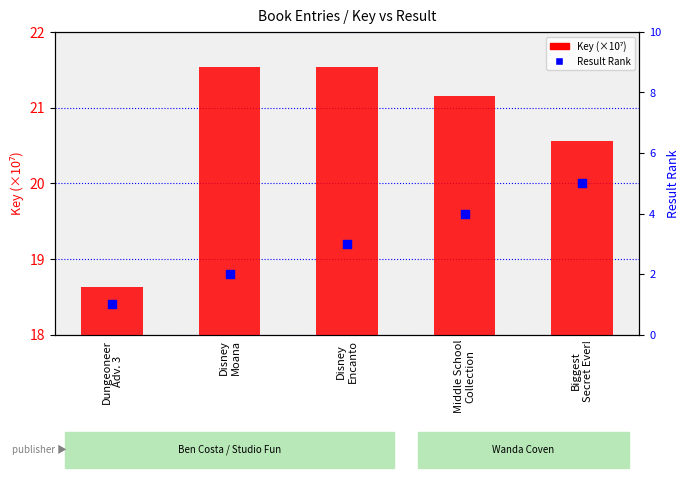

At how many categories does at least one series exceed 5?

5